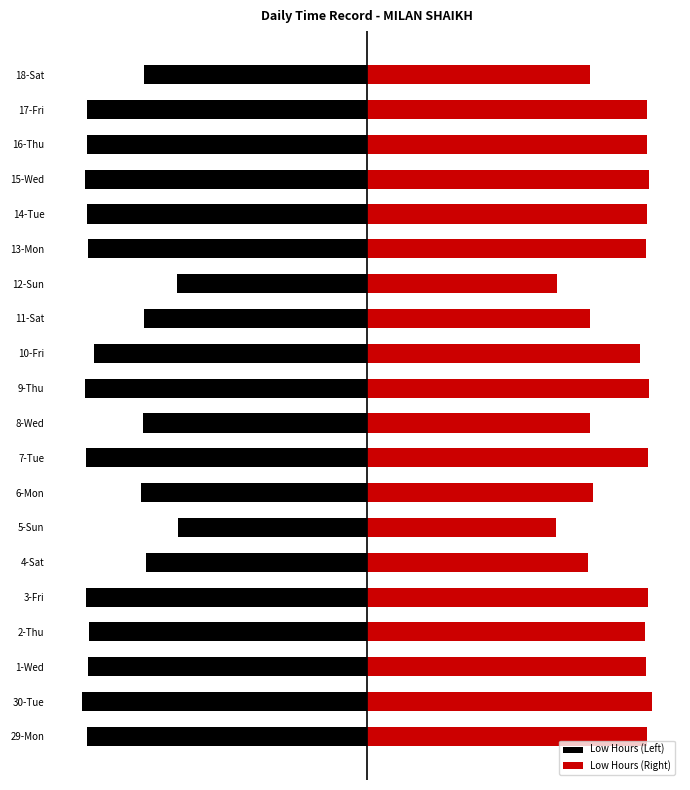

Which series changed the most between 3-Fri and 4-Sat?

Low Hours (Left)